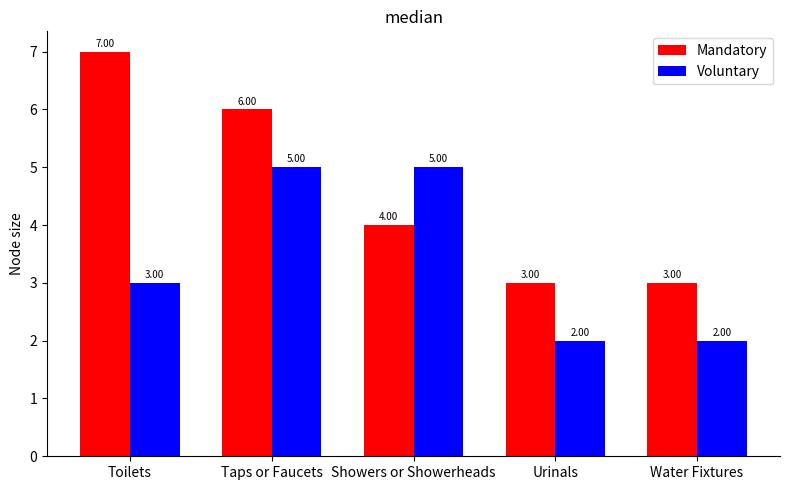

Which series has the largest range (max minus min)?

Mandatory